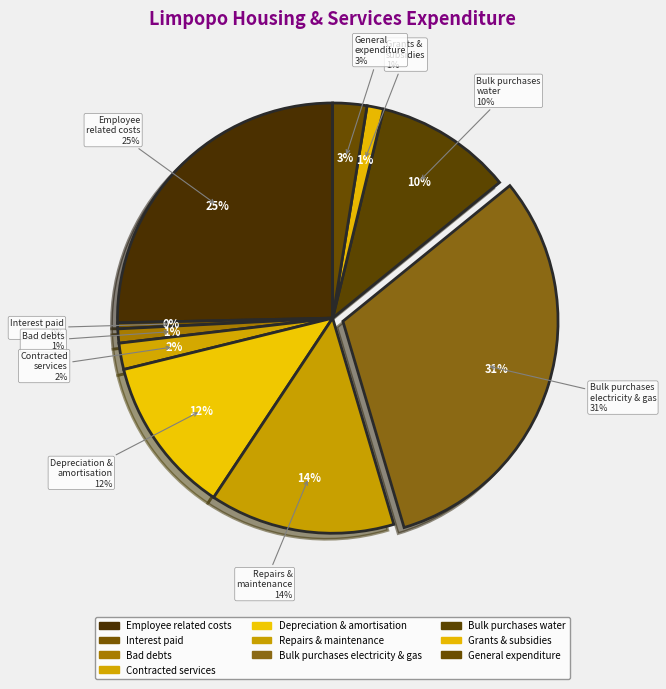

What is the ratio of the value at Contracted services to the value at General expenditure?

0.8